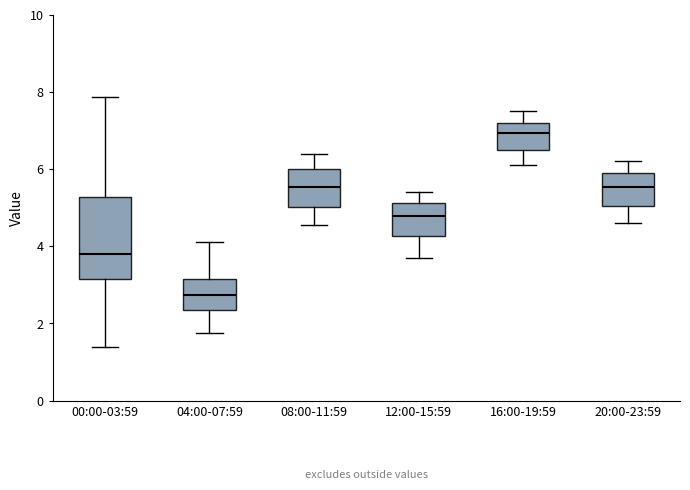

Reading left to right, transcribe this box plot: for each box, give where its median line is, the range the box spans, and where its two whiskers end, as read against the y-axis. The values are not printed on the chart, so give them approximately, as read against the axis.

00:00-03:59: median 3.8, box 3.2 to 5.2, whiskers 1.4 to 7.8
04:00-07:59: median 2.8, box 2.4 to 3.2, whiskers 1.8 to 4.2
08:00-11:59: median 5.6, box 5.0 to 6.0, whiskers 4.6 to 6.4
12:00-15:59: median 4.8, box 4.2 to 5.2, whiskers 3.8 to 5.4
16:00-19:59: median 7.0, box 6.6 to 7.2, whiskers 6.2 to 7.6
20:00-23:59: median 5.6, box 5.0 to 6.0, whiskers 4.6 to 6.2